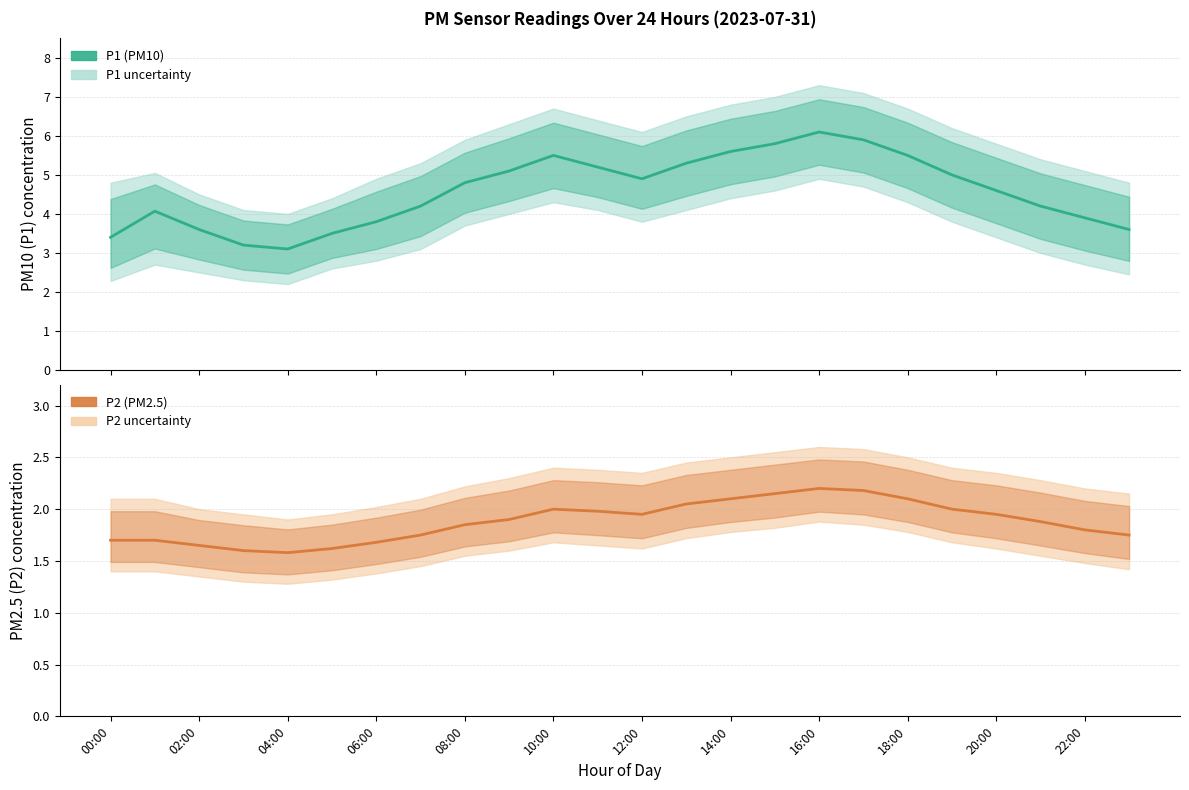

What position from the left is 12:00?

13